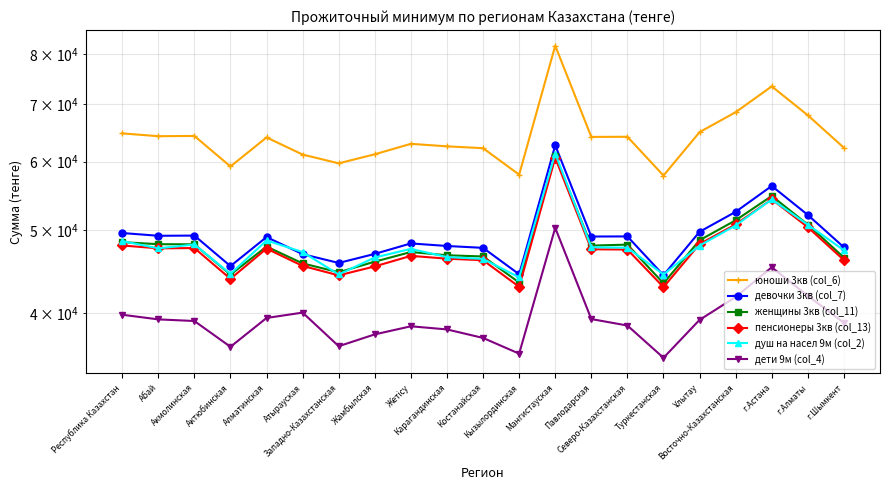

How many values in the девочки 3кв (col_7) series are below 49034?

10